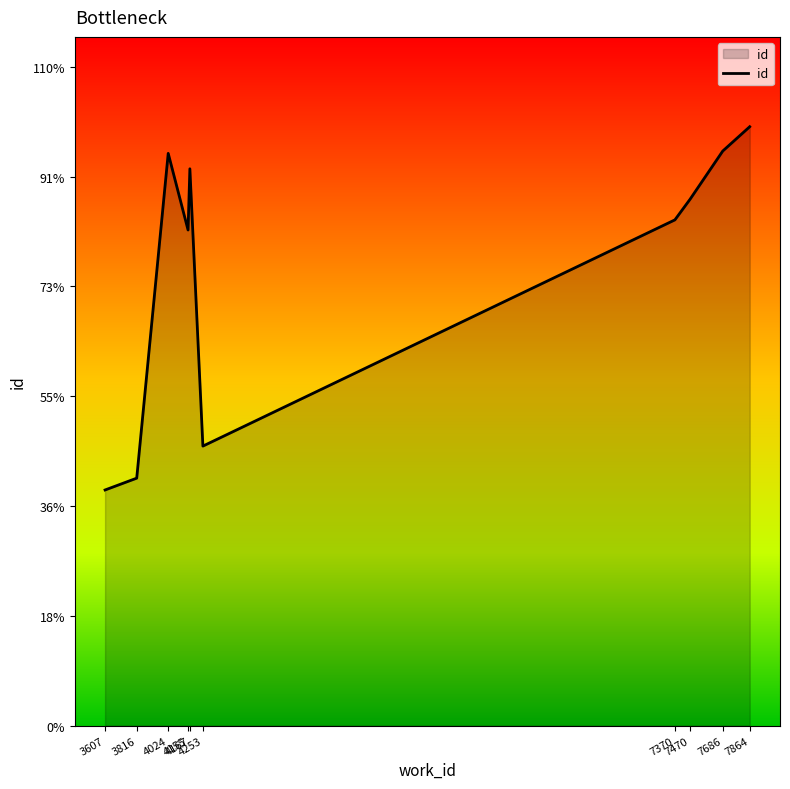

The value at 4024 is 22720. True or false?

True